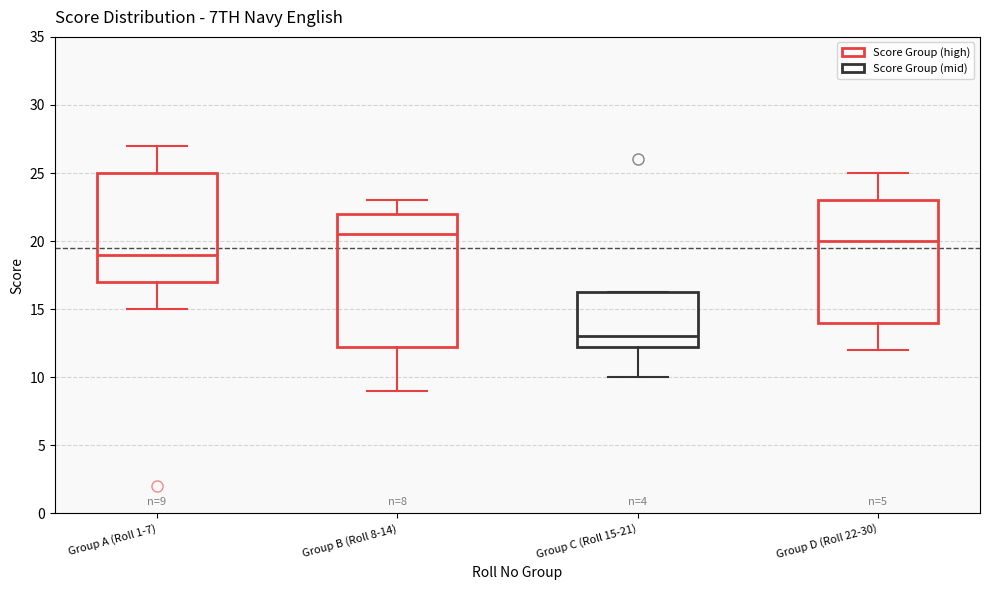

Which box has the highest median line?

Group B (Roll 8-14)